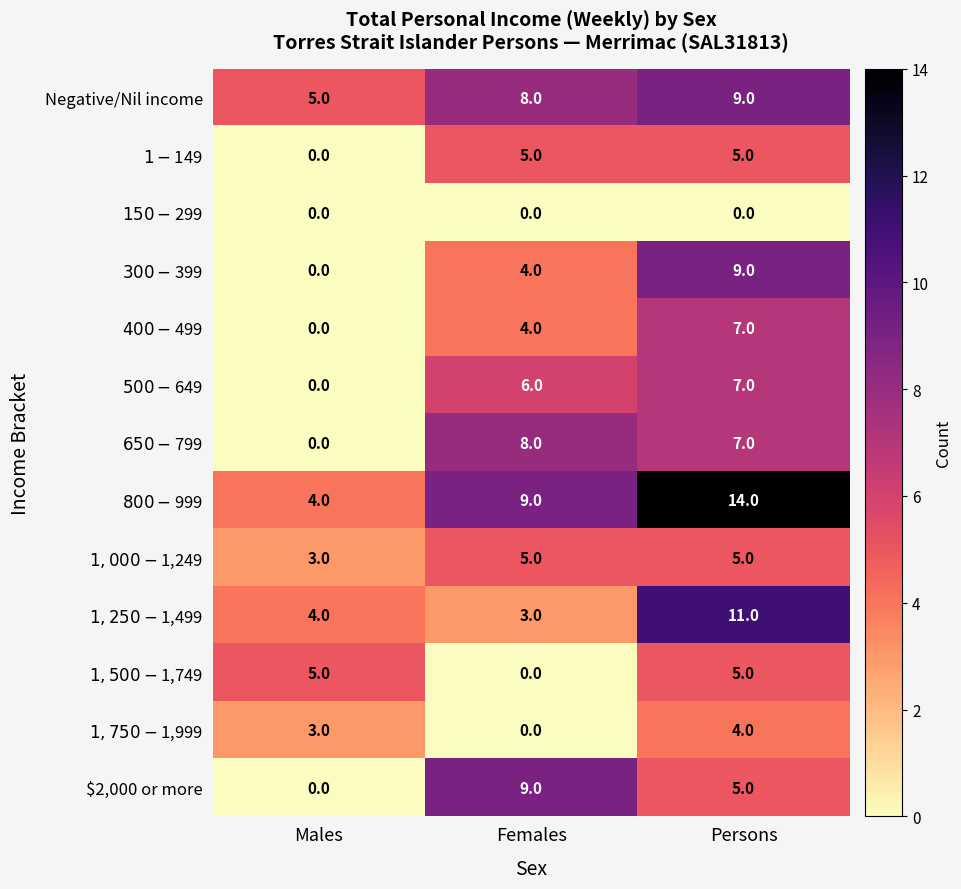

How many categories are shown in the chart?

3